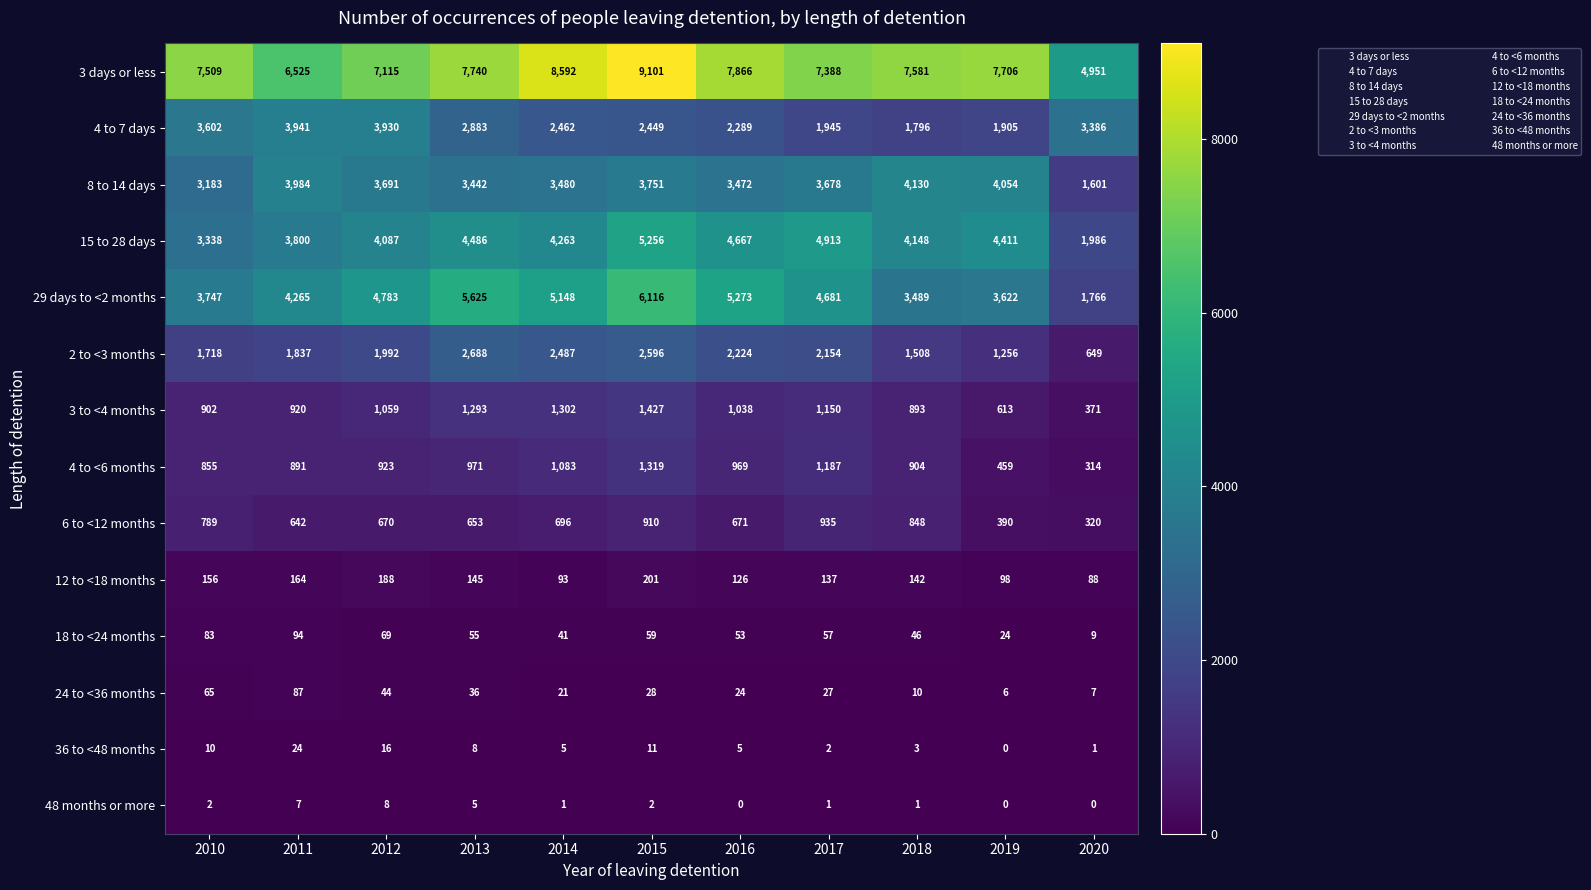

Which series has the largest range (max minus min)?

29 days to <2 months